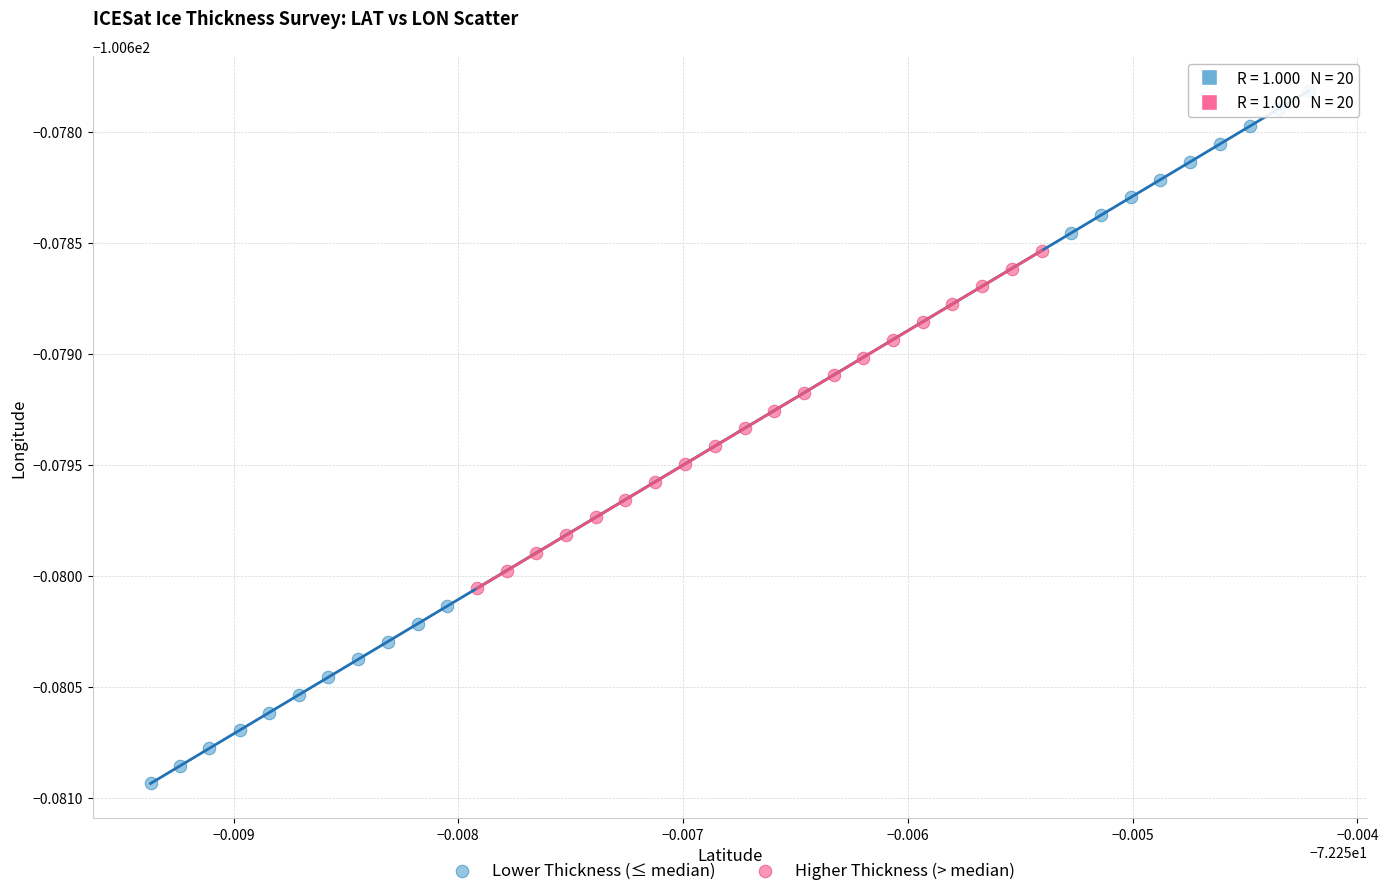

Which series reaches the maximum Y coordinate?

Lower Thickness (≤ median)